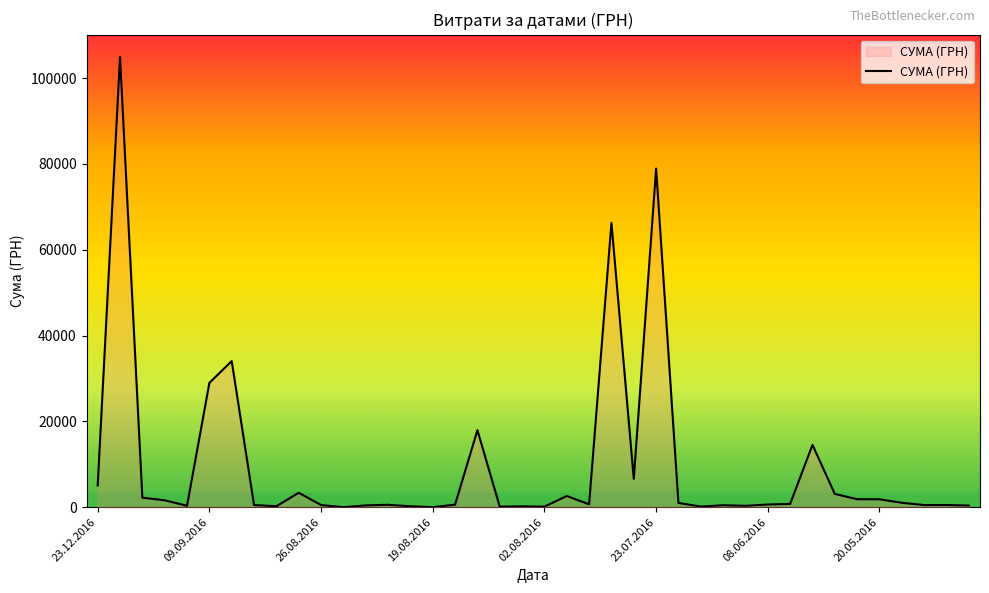

What is the greatest value displayed?

104899.0